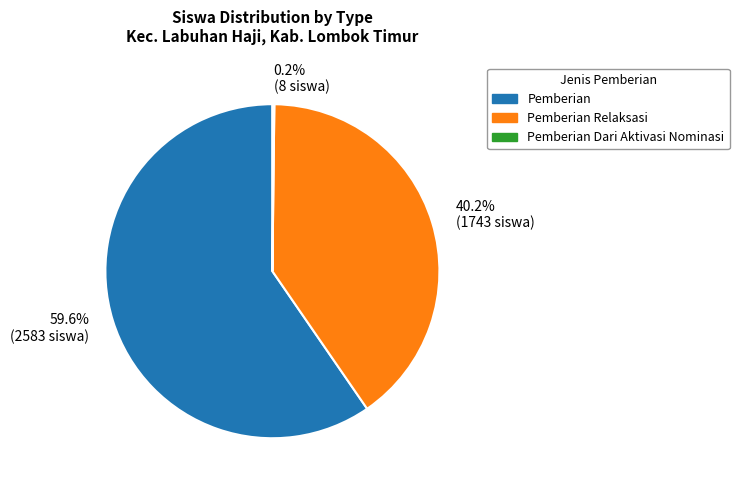

How much of the chart is everything except Pemberian Relaksasi?

59.8%